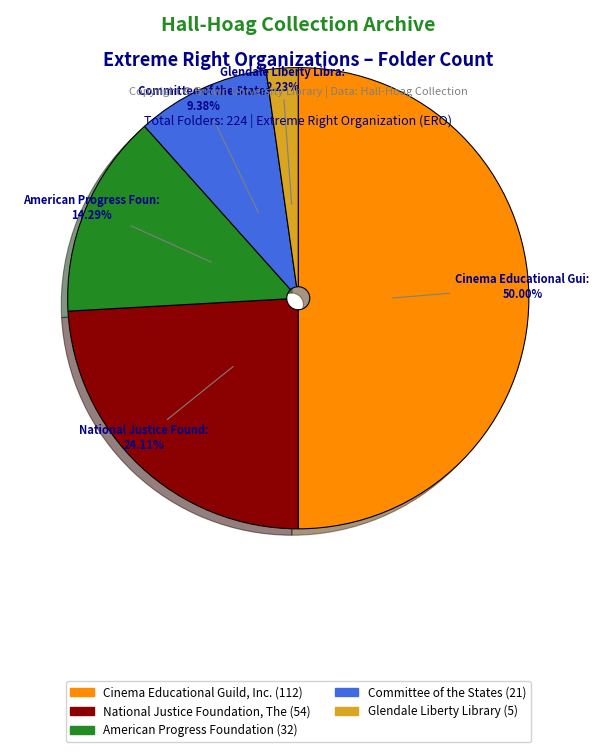

Count the number of slices in the pie.

5